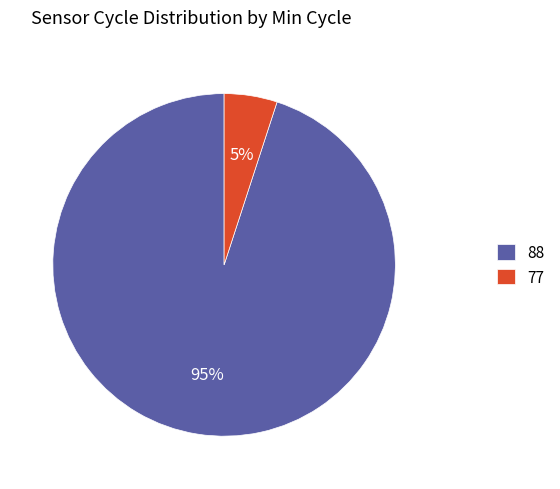

Which has a higher value, 77 or 88?

88